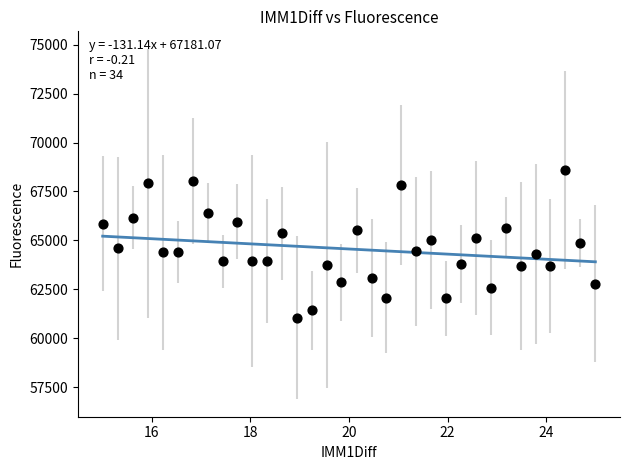

What is the range of X values (max minus min)?

10.0